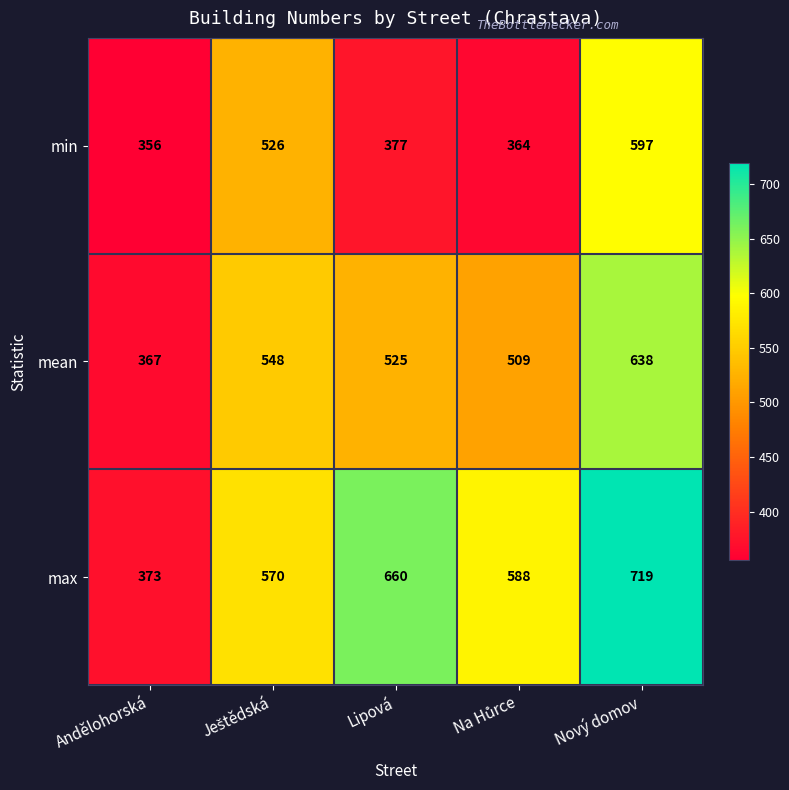

Reading right to left, extract all data points from this chart.

min: 597	364	377	526	356
mean: 638	509	525	548	367
max: 719	588	660	570	373